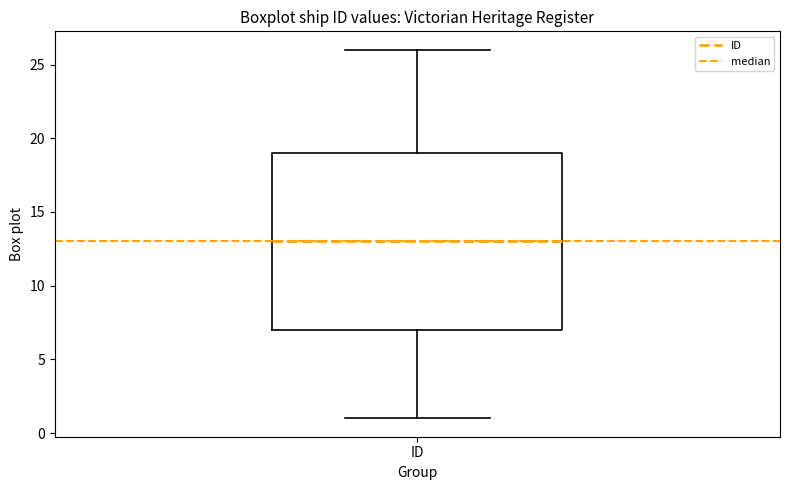

Read this box plot against the y-axis: the position of the median line, the range covered by the box, and the ends of both whiskers. The values are not printed on the chart, so give them approximately, as read against the axis.

median 13, box 7 to 19, whiskers 1 to 26